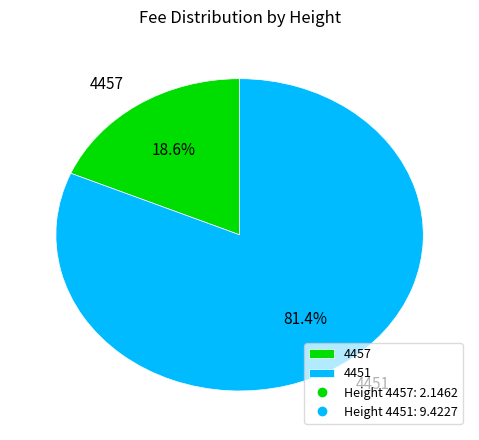

To the nearest percent, what portion does 4451 represent?

81%